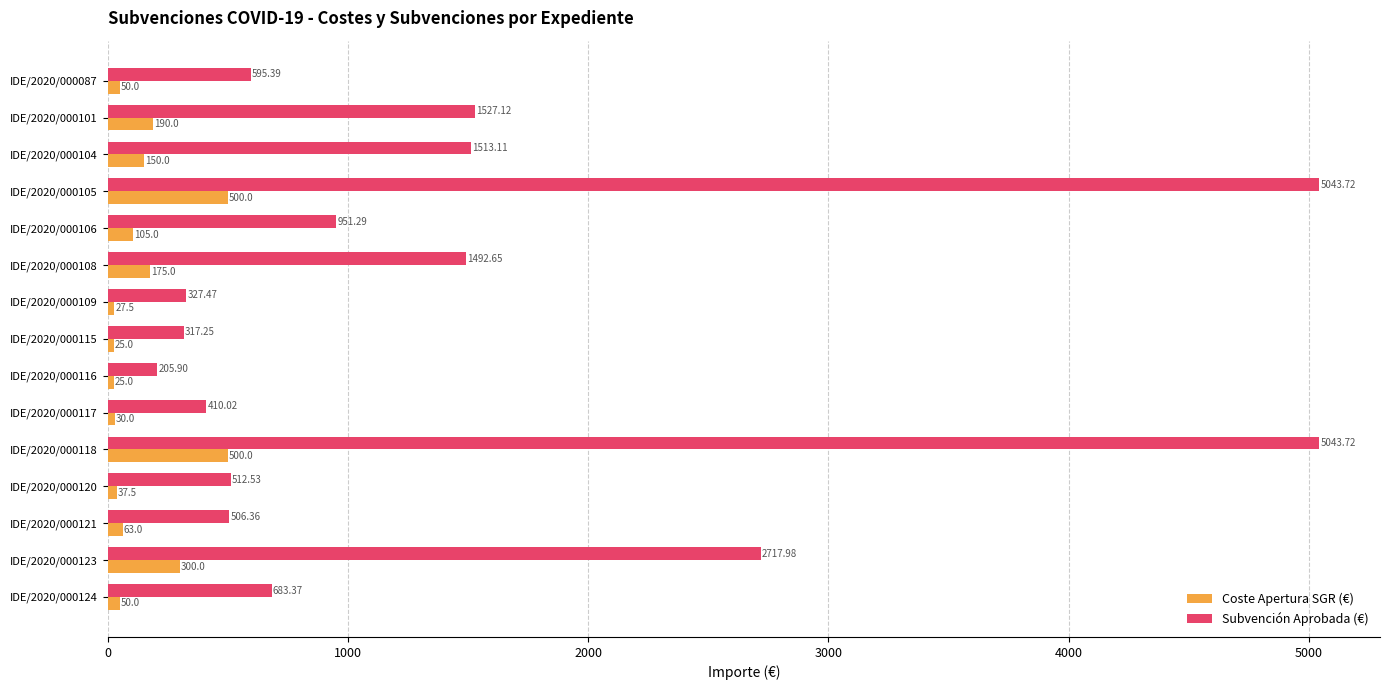

List the series in order of their peak value, highest first.

Subvención Aprobada (€), Coste Apertura SGR (€)